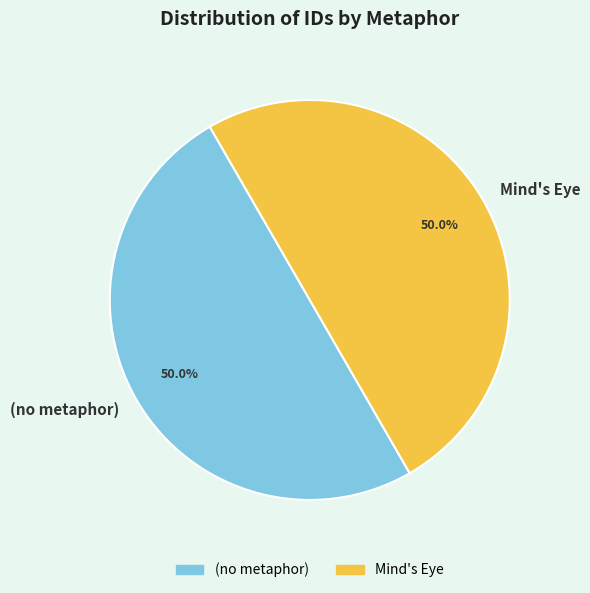

To the nearest percent, what portion does Mind's Eye represent?

50%